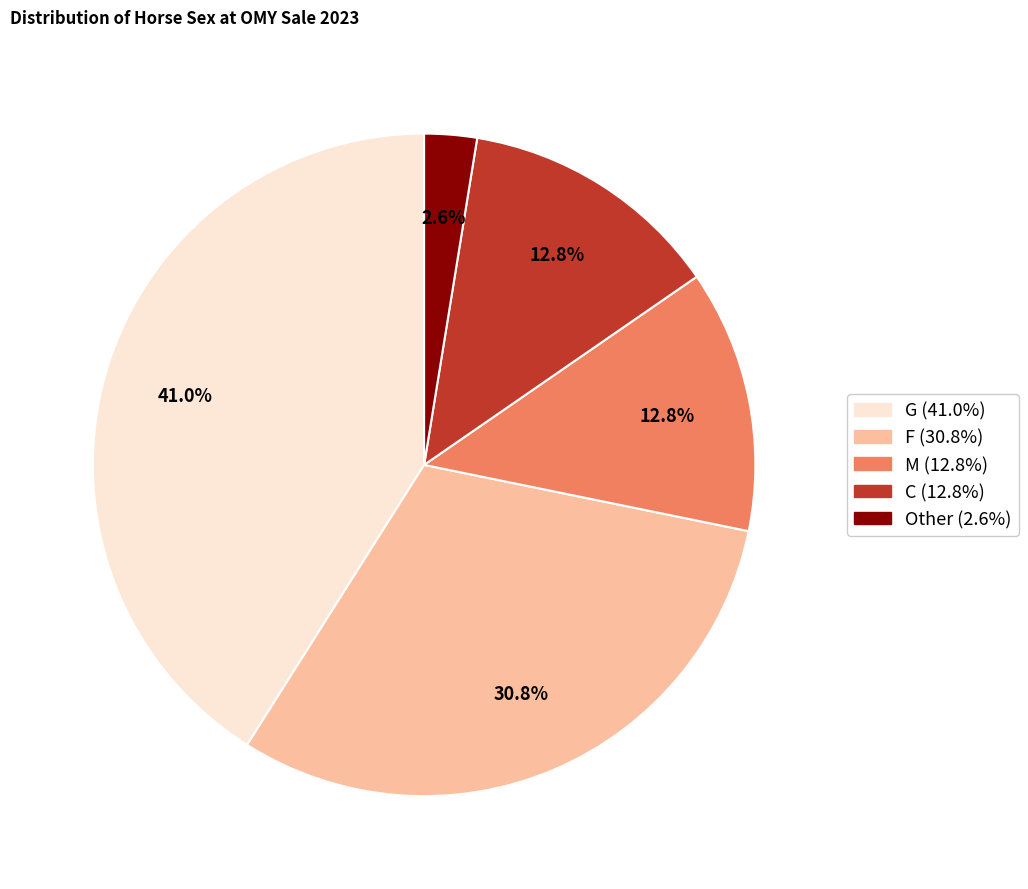

To the nearest percent, what portion does Other represent?

3%